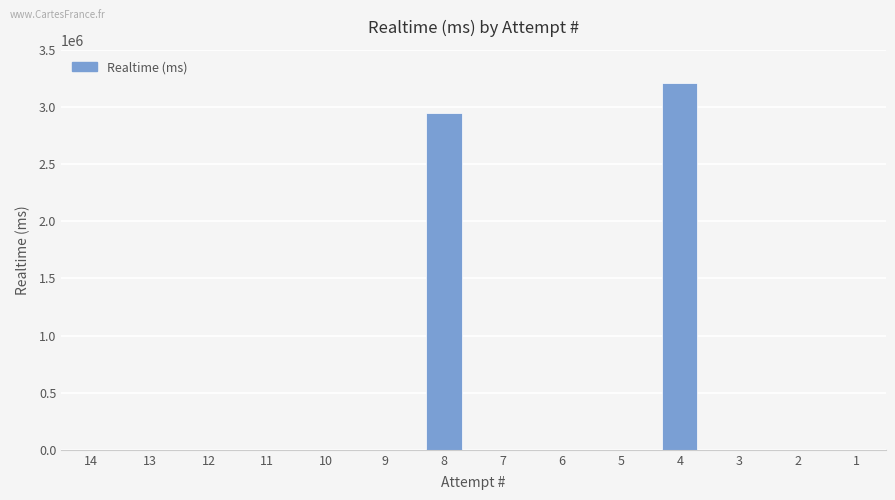

The chart shows a value of -1559116 at 10. True or false?

False